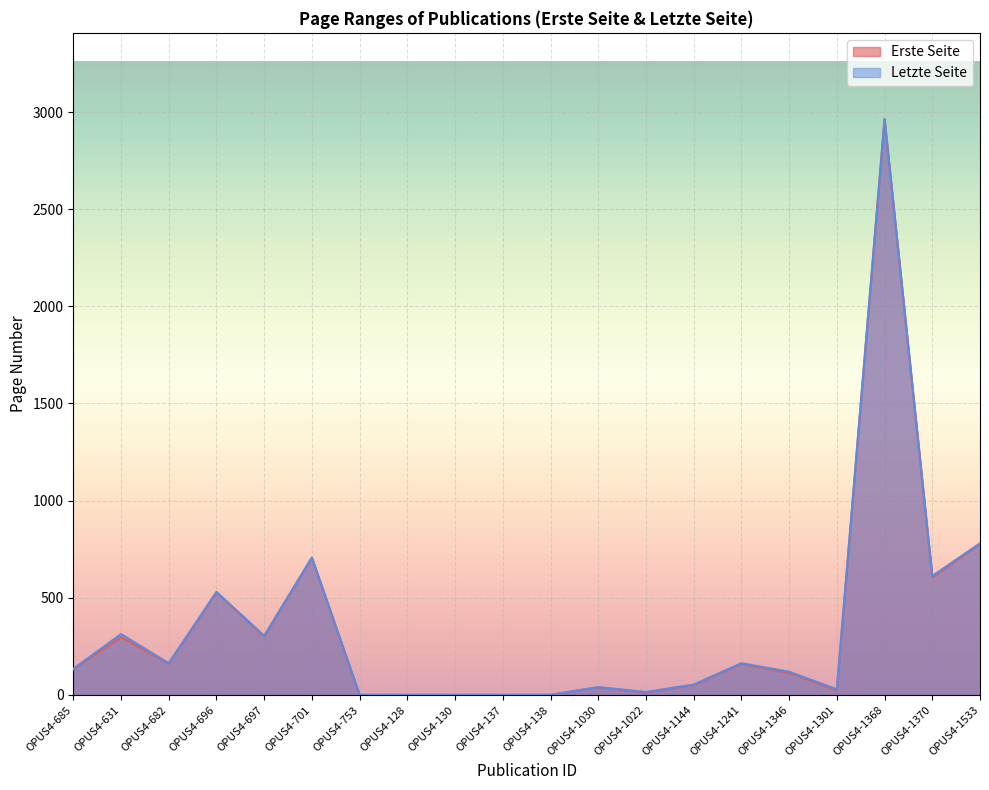

True or false: Letzte Seite and Erste Seite intersect in this chart.

False